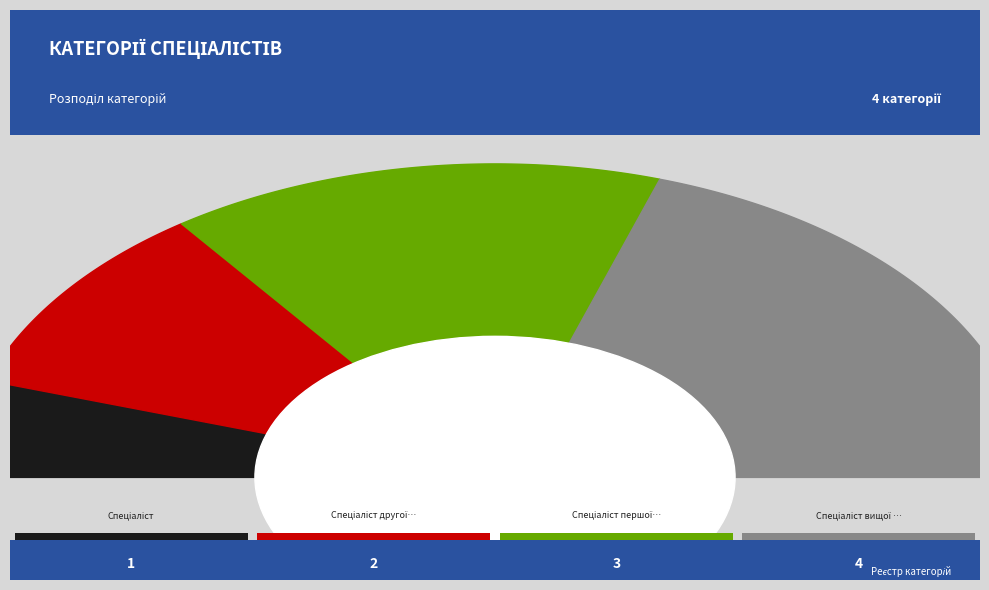

To the nearest percent, what percentage of the pie is Спеціаліст першої категорії?

30%